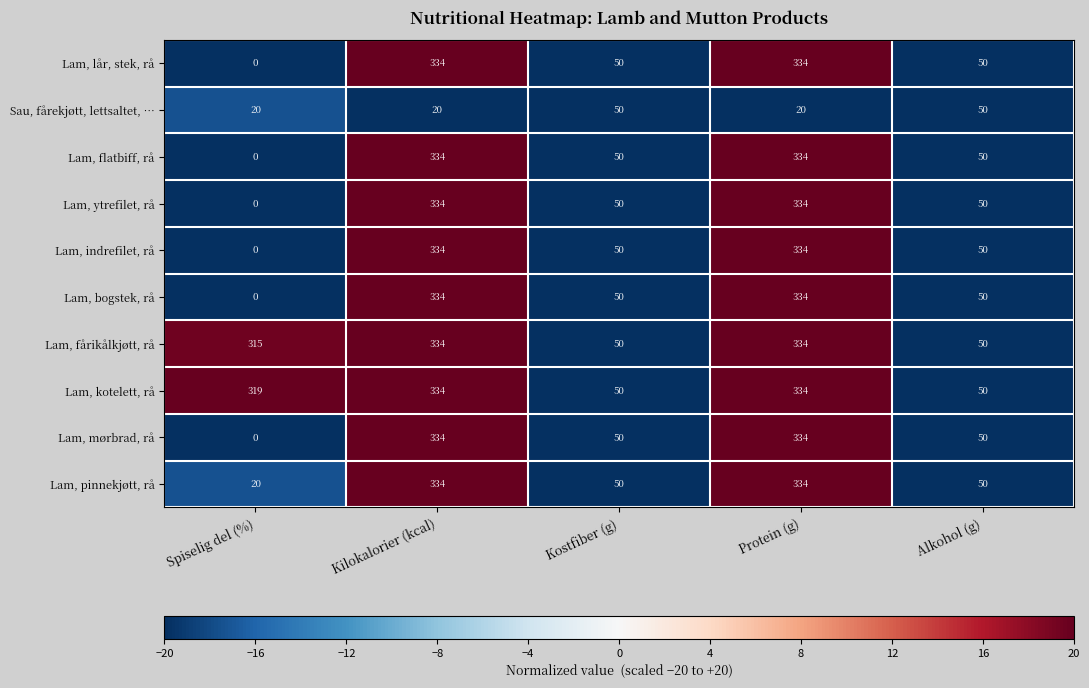

Which category has the lowest value across all series?

Spiselig del (%)